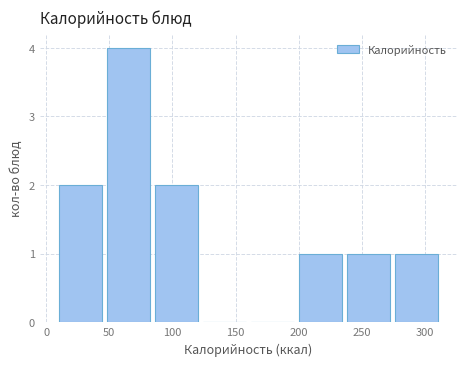

Reading left to right, list every bar in this chart as the range it spans on the x-axis followed by its height. Neither the bar edges nor the heights are printed on the chart, so give them approximately, as read against the axes.

8 to 46: 2
46 to 84: 4
84 to 122: 2
122 to 160: 0
160 to 198: 0
198 to 236: 1
236 to 274: 1
274 to 312: 1